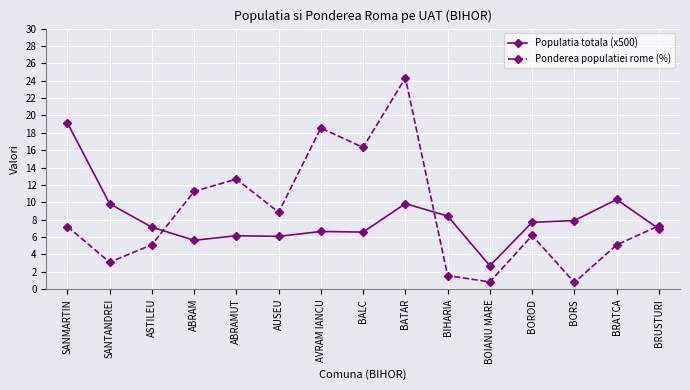

How many values in the Ponderea populatiei rome (%) series exceed 7?

8